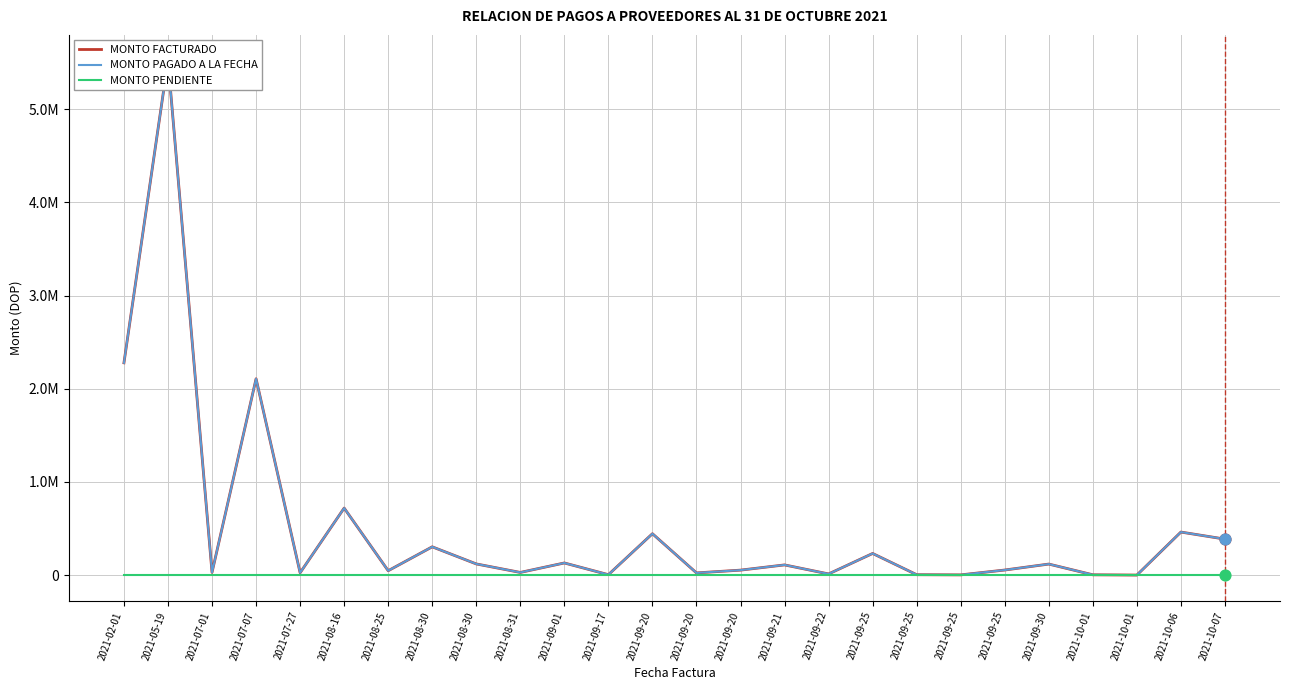

Which series reaches the maximum Y coordinate?

MONTO FACTURADO